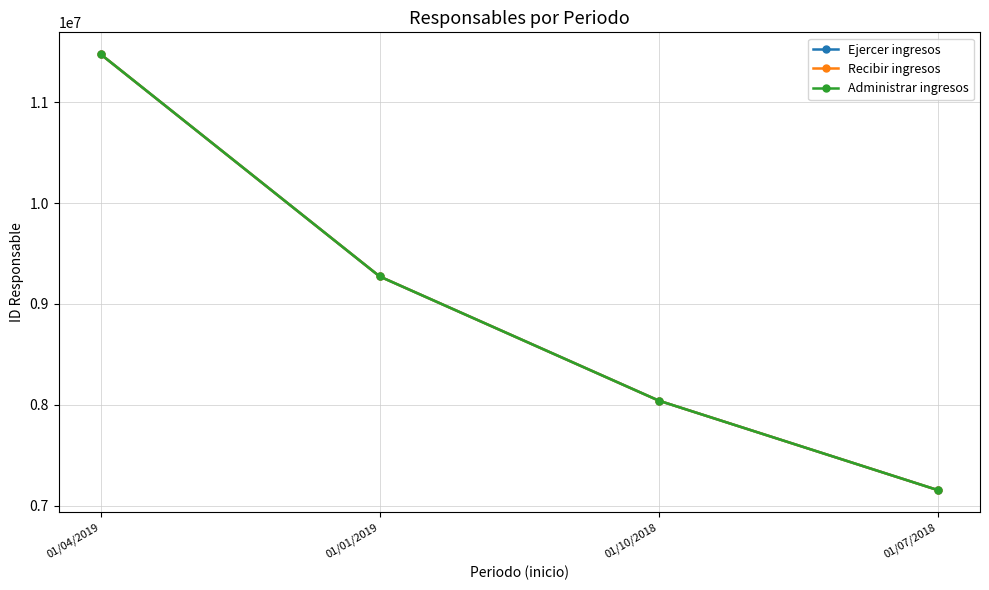

True or false: Ejercer ingresos and Recibir ingresos cross at least once.

False